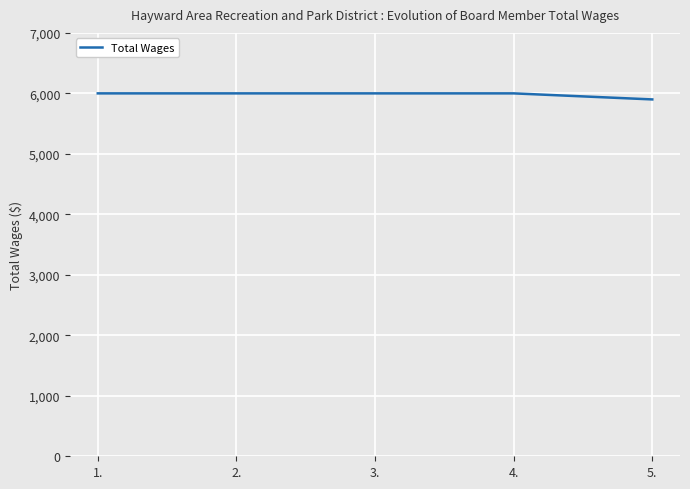

What is the average value?

5980